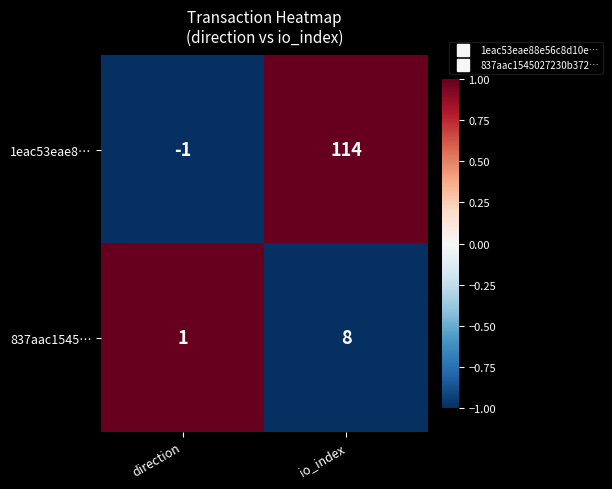

Which series has the widest spread of values?

1eac53eae8…